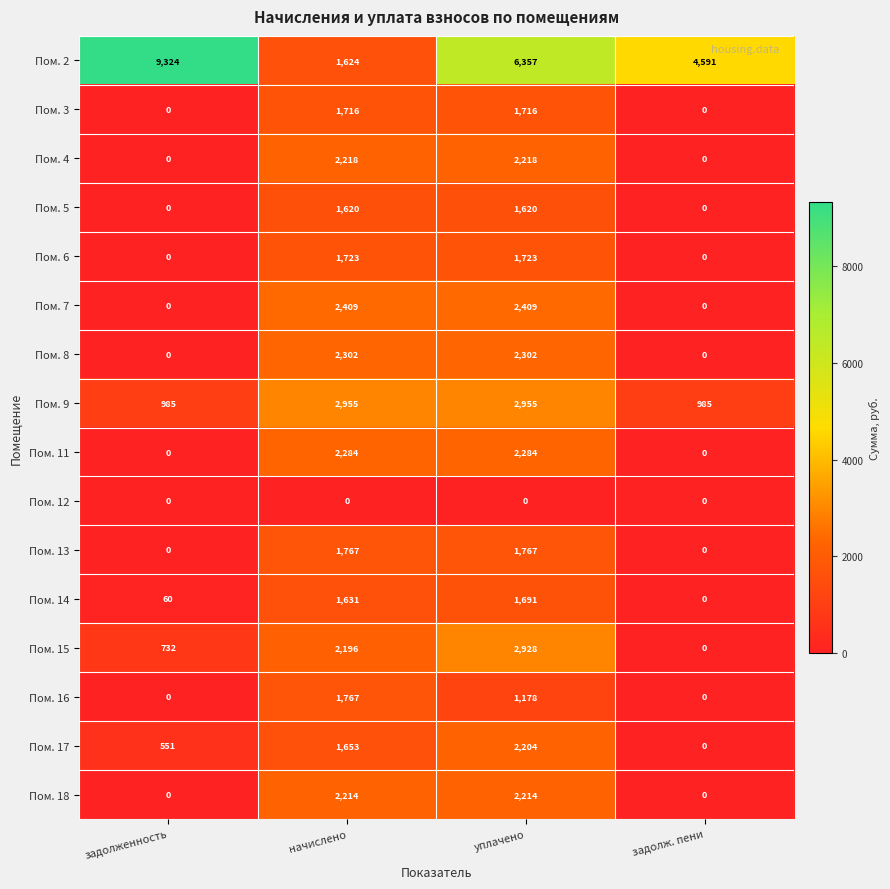

What is the spread (max minus min) of values at начислено?

2955